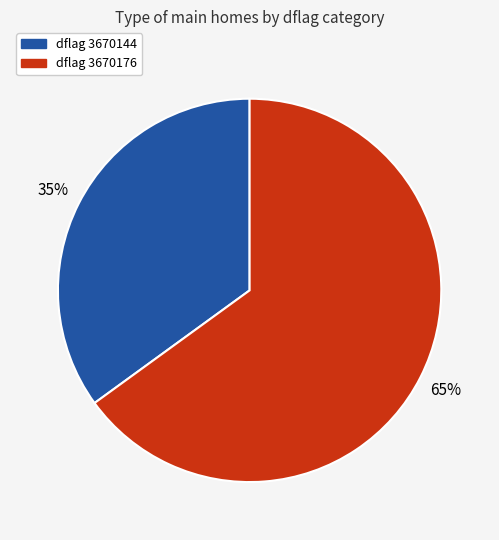

Between dflag 3670176 and dflag 3670144, which is larger?

dflag 3670176